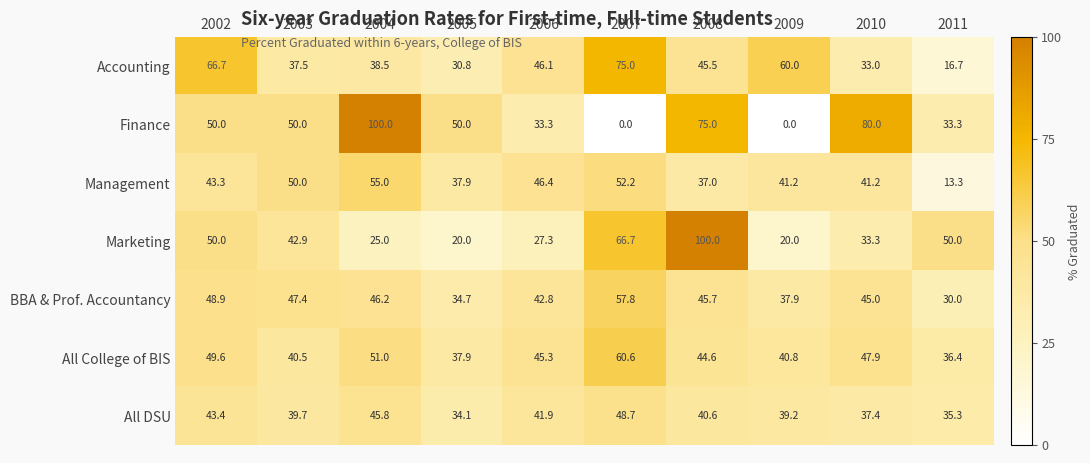

Rank the series at 2009 from lowest to highest value.

Finance, Marketing, BBA & Prof. Accountancy, All DSU, All College of BIS, Management, Accounting